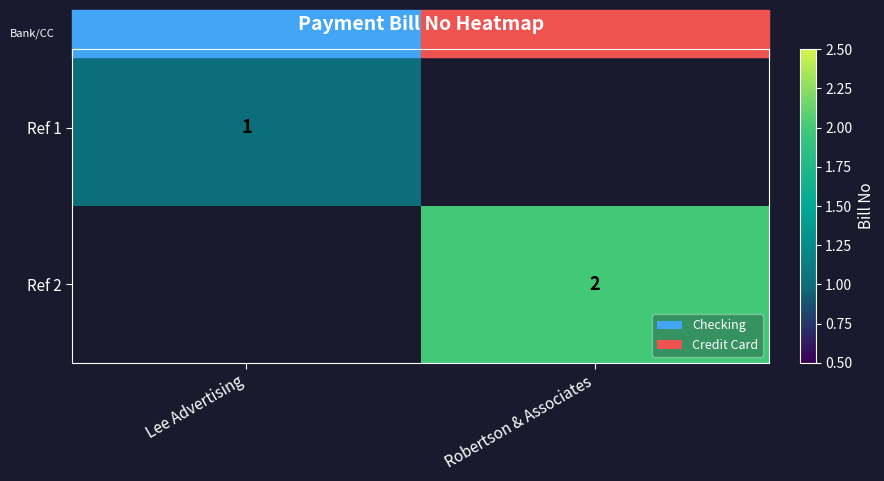

Which has a higher value, Lee Advertising or Robertson & Associates?

Robertson & Associates